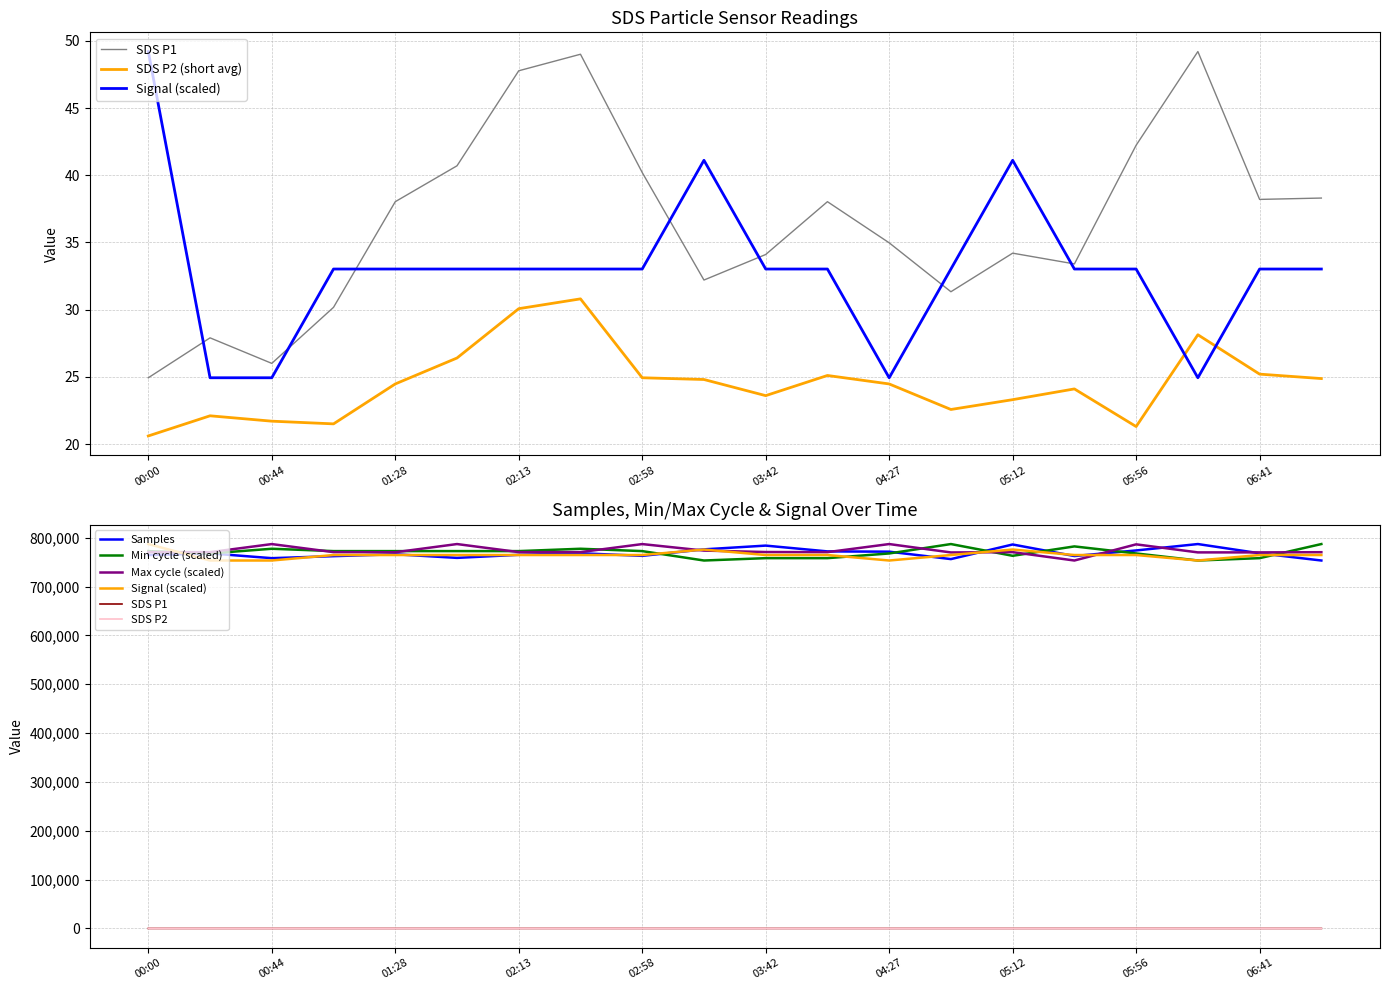

At which label is Signal closest to 37?

01:06